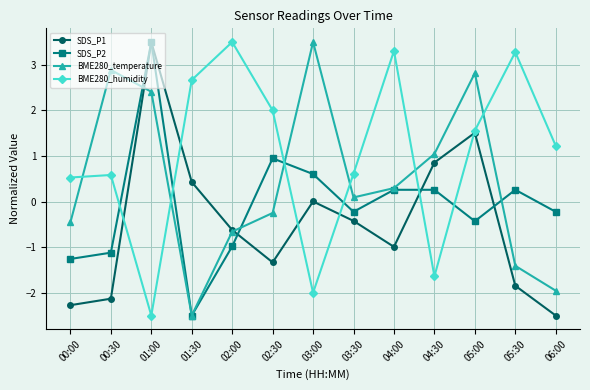

How many lines are shown in the chart?

4